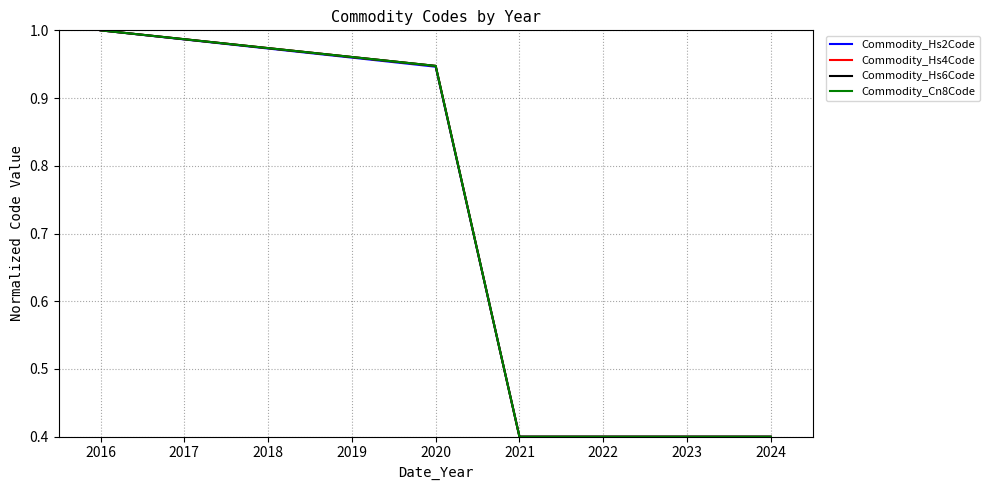

How many lines are shown in the chart?

4